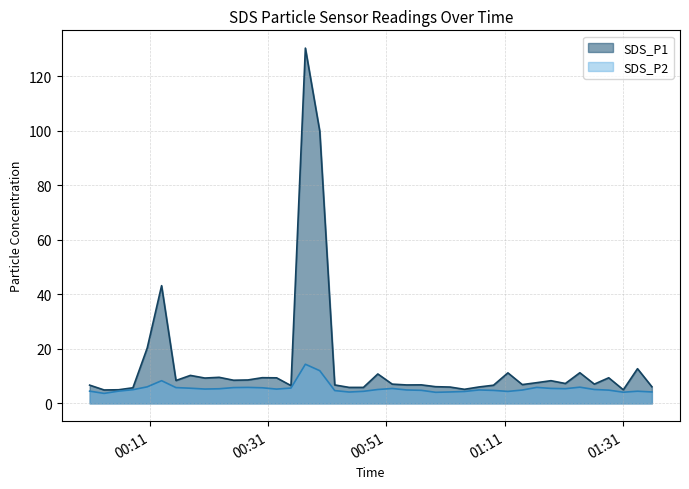

Where does the SDS_P1 series first go above 7?

2022/05/18 00:10:33